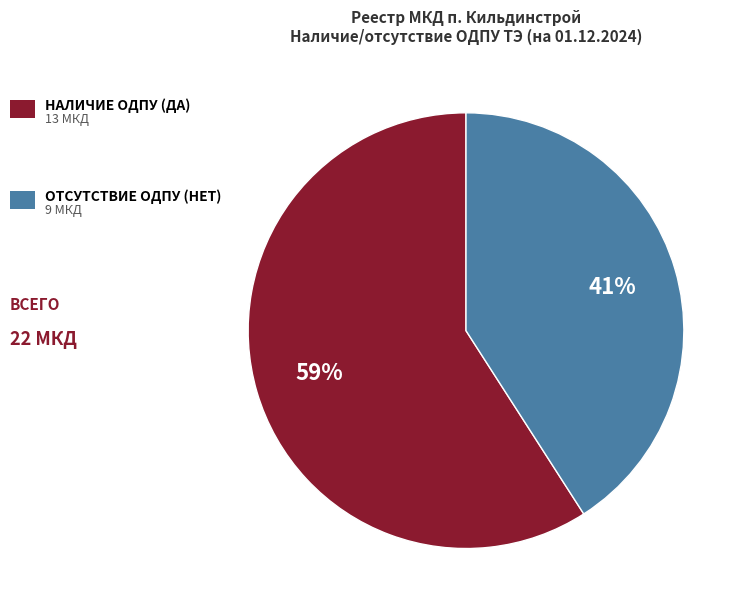

To the nearest percent, what is the average slice percentage?

50%